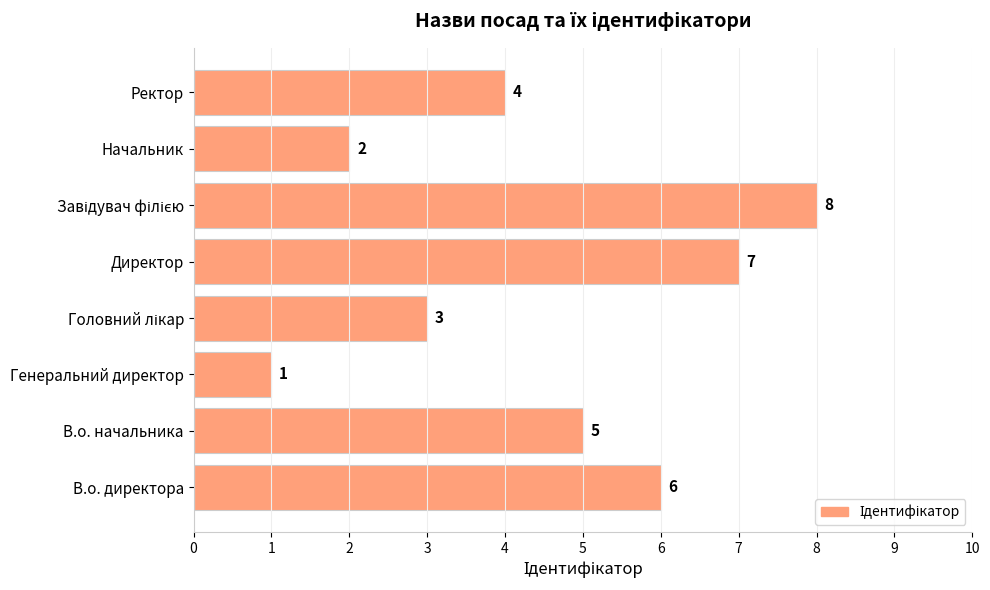

At which category does the chart reach its minimum across all series?

Генеральний директор